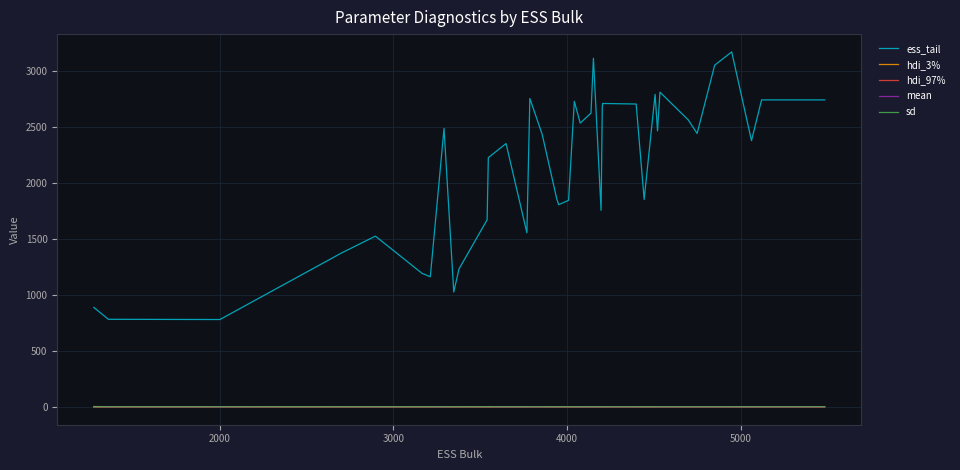

Which series has the largest total across all categories?

ess_tail